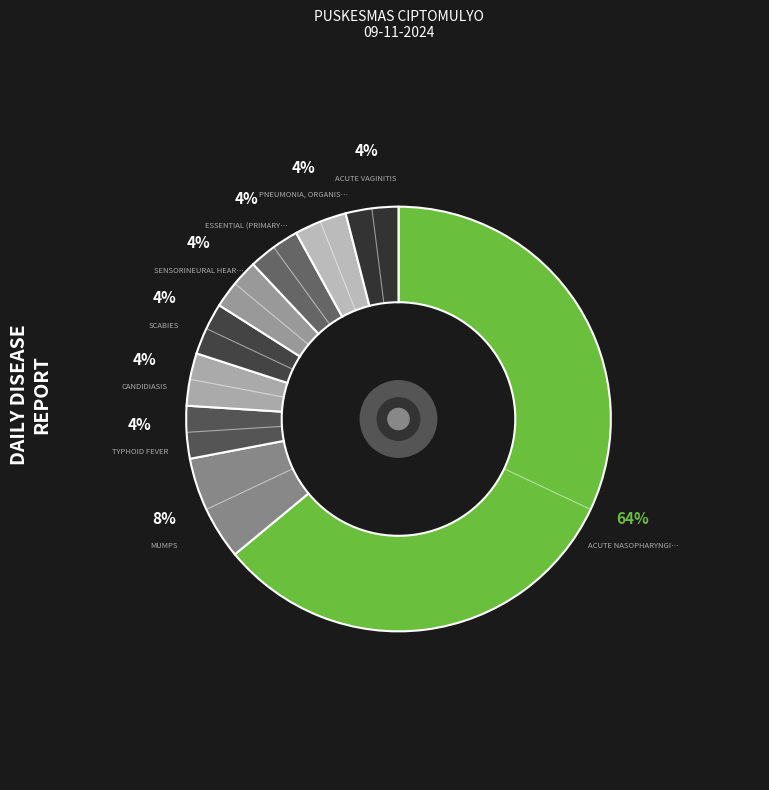

How many segments does this pie chart have?

9